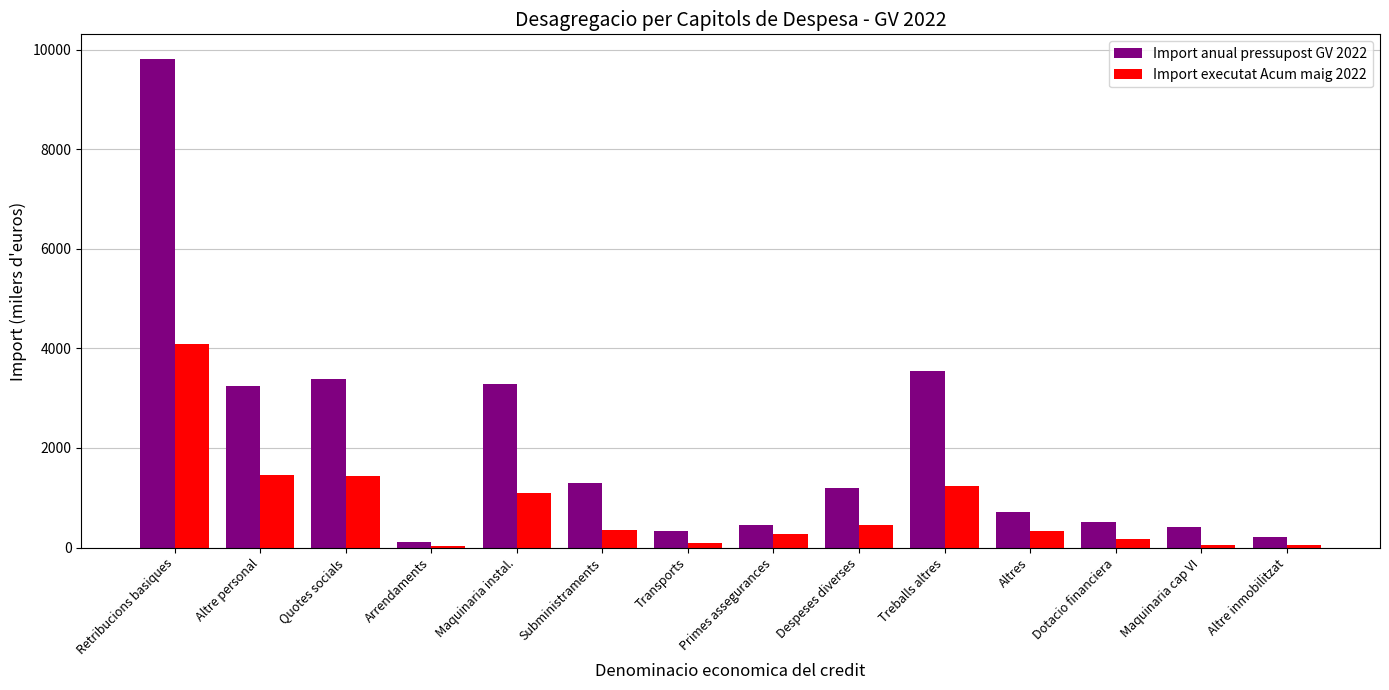

How many bars are there in total?

28